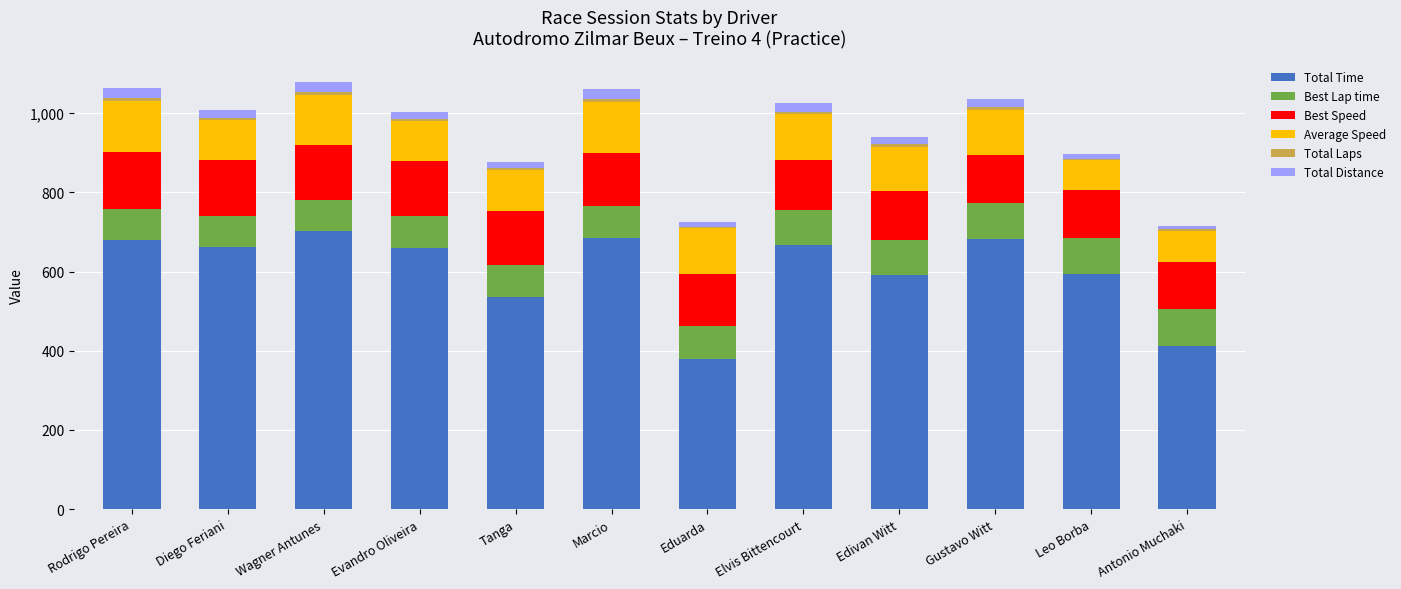

Does the chart contain stacked bars?

Yes